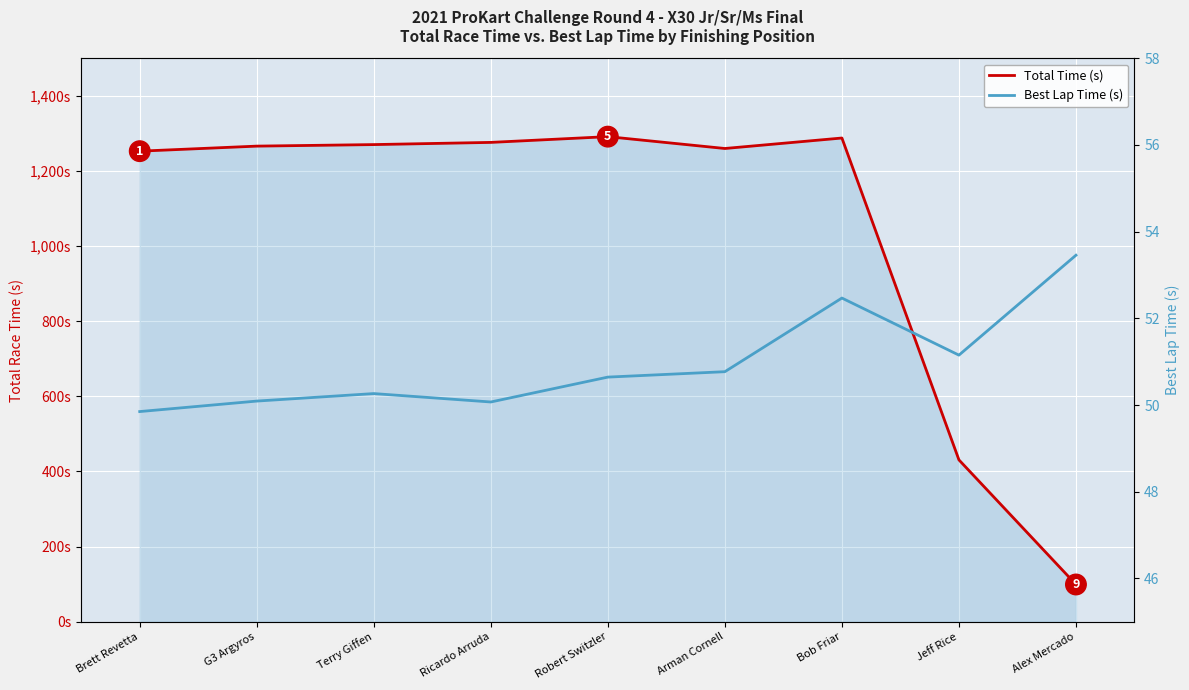

What are all the series names shown in the legend?

Total Time (s), Best Lap Time (s)